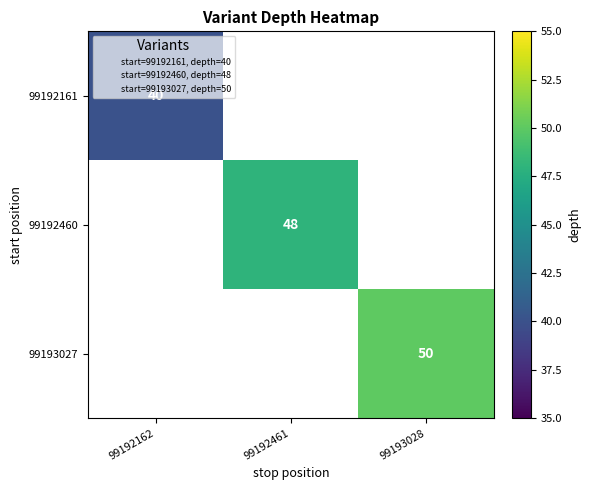

At how many categories does at least one series exceed 40?

2